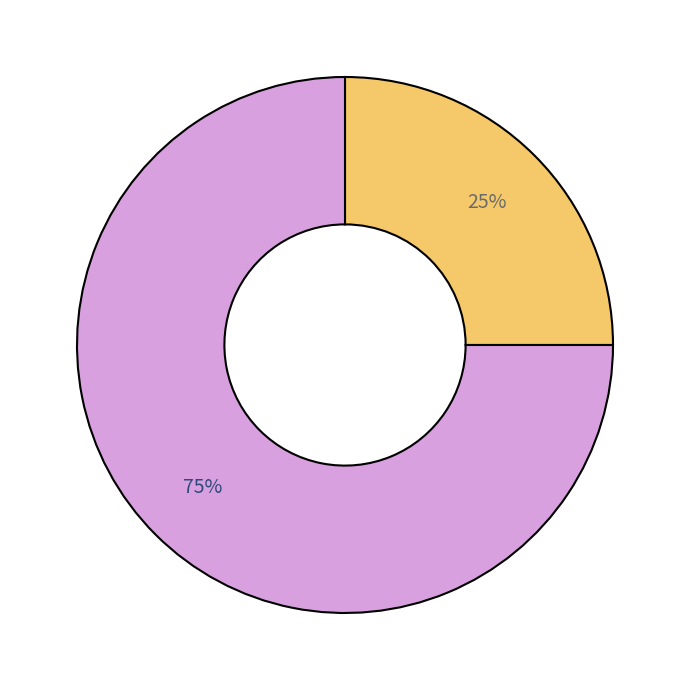

Is there a majority slice in this chart?

Yes